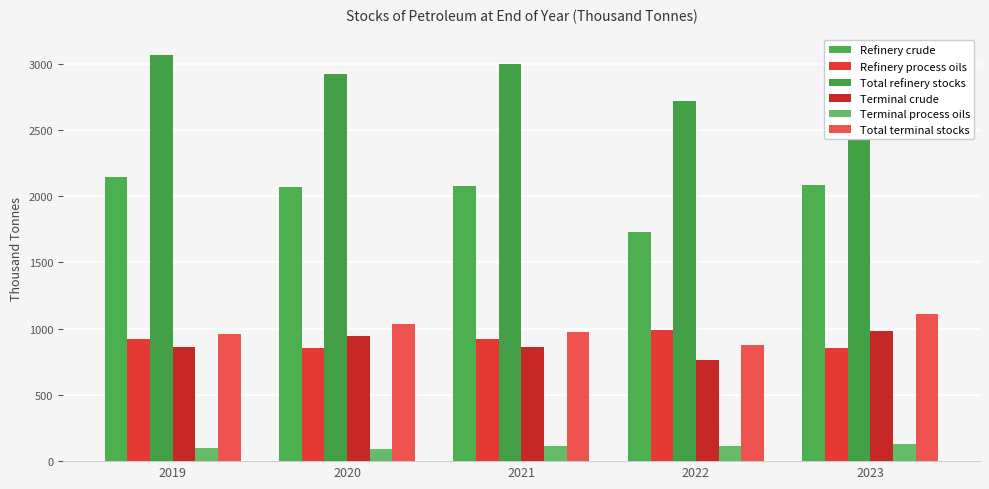

How many groups of bars are there?

5